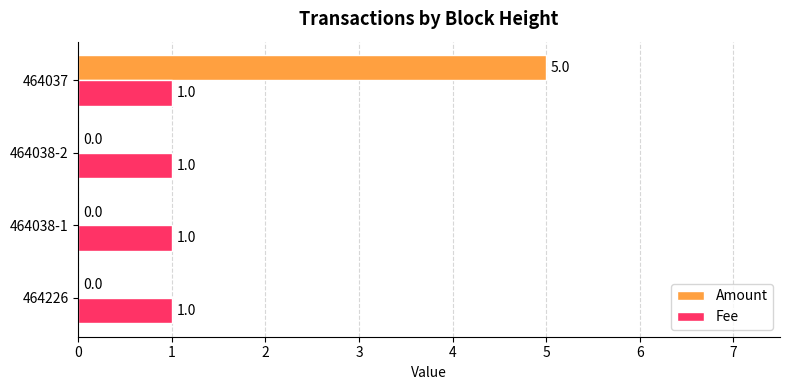

What are all the series names shown in the legend?

Amount, Fee